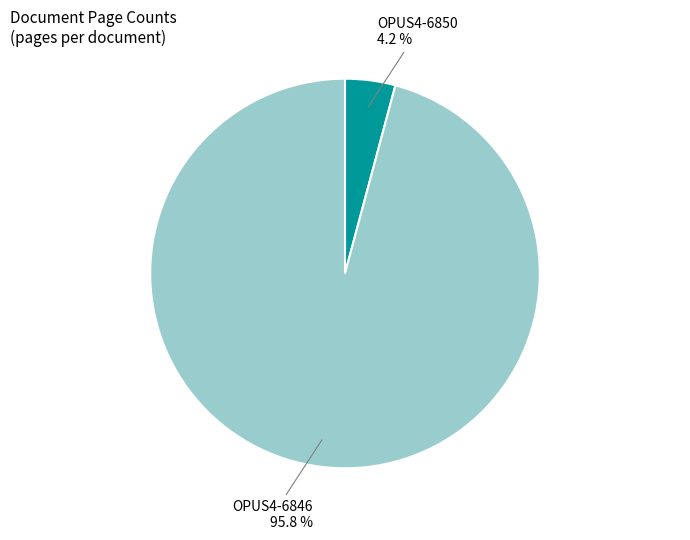

How many segments does this pie chart have?

2